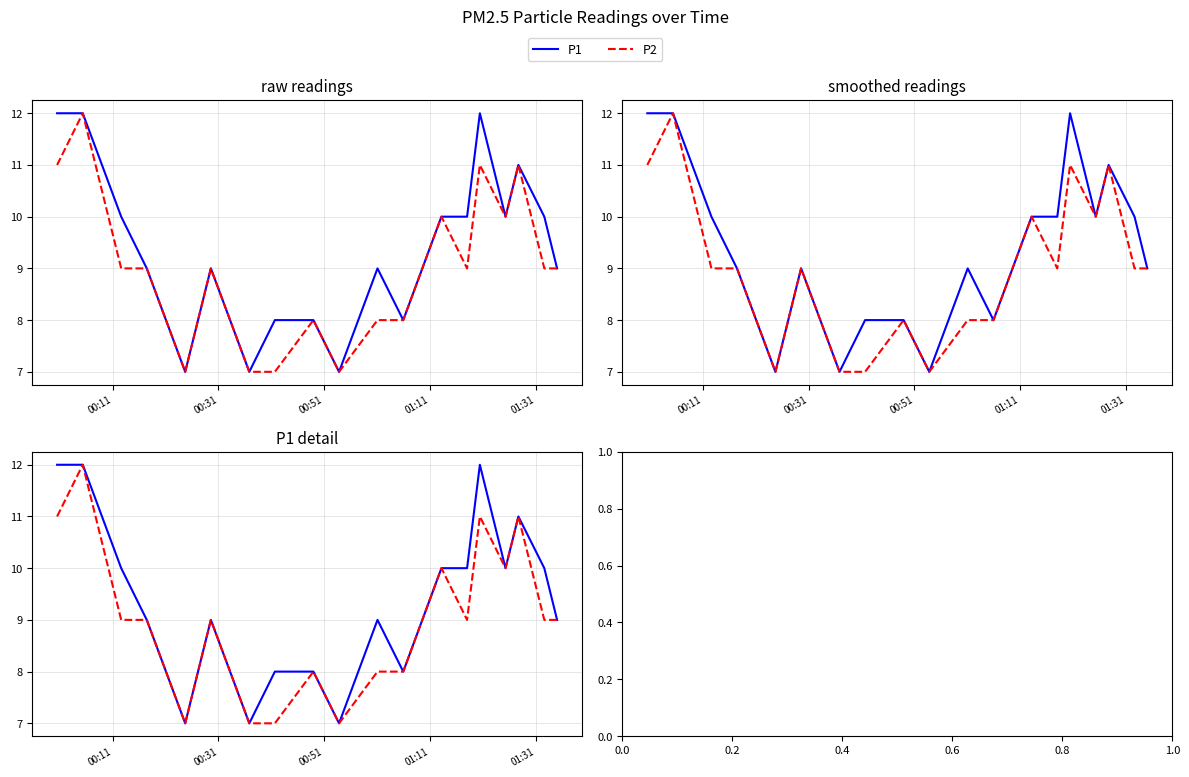

At how many categories does at least one series exceed 11?

3